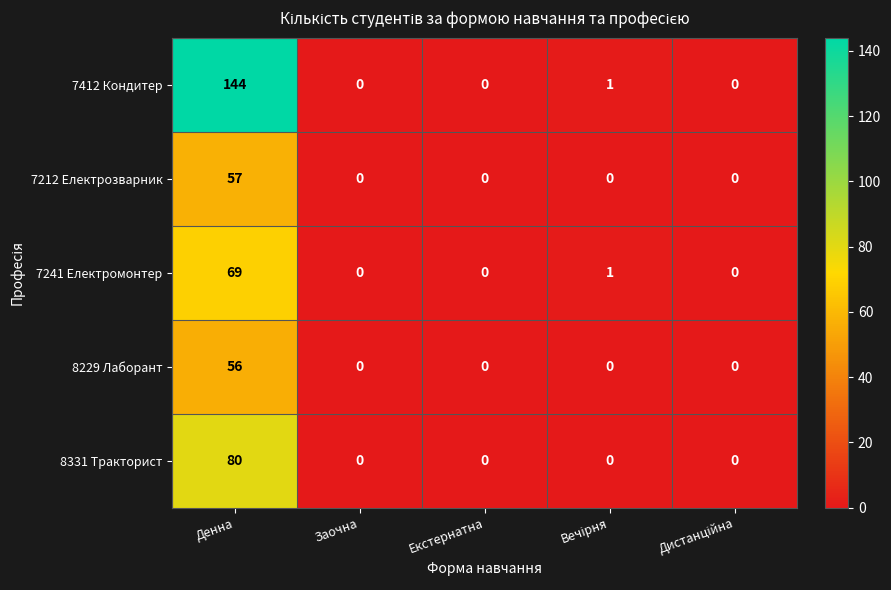

The 7241 Електромонтер series shows 0 at Заочна. True or false?

True